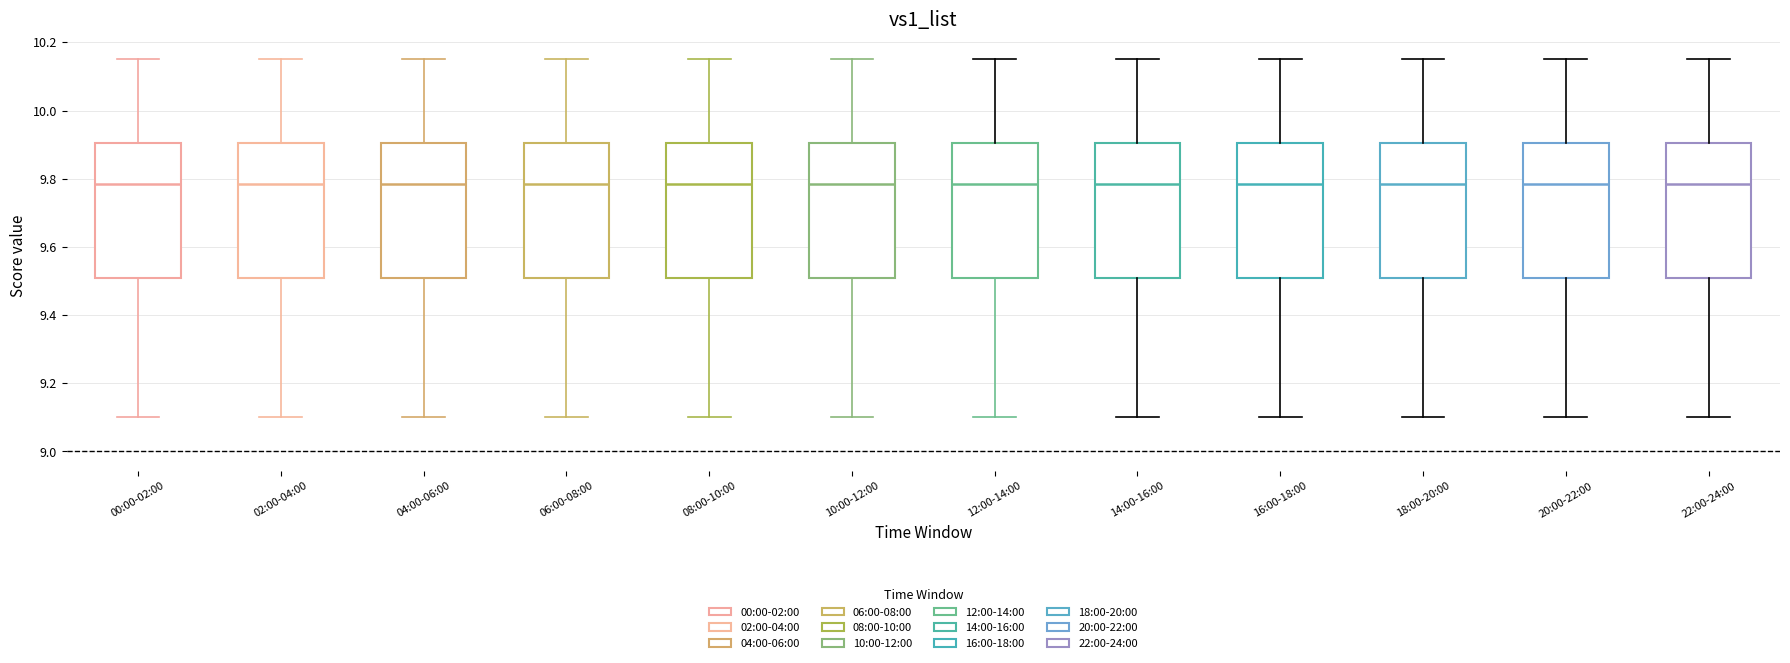

Reading left to right, read every box against the y-axis: the position of its median line, the range the box covers, and the ends of its whiskers. The values are not printed on the chart, so give them approximately, as read against the axis.

00:00-02:00: median 9.78, box 9.50 to 9.90, whiskers 9.10 to 10.16
02:00-04:00: median 9.78, box 9.50 to 9.90, whiskers 9.10 to 10.16
04:00-06:00: median 9.78, box 9.50 to 9.90, whiskers 9.10 to 10.16
06:00-08:00: median 9.78, box 9.50 to 9.90, whiskers 9.10 to 10.16
08:00-10:00: median 9.78, box 9.50 to 9.90, whiskers 9.10 to 10.16
10:00-12:00: median 9.78, box 9.50 to 9.90, whiskers 9.10 to 10.16
12:00-14:00: median 9.78, box 9.50 to 9.90, whiskers 9.10 to 10.16
14:00-16:00: median 9.78, box 9.50 to 9.90, whiskers 9.10 to 10.16
16:00-18:00: median 9.78, box 9.50 to 9.90, whiskers 9.10 to 10.16
18:00-20:00: median 9.78, box 9.50 to 9.90, whiskers 9.10 to 10.16
20:00-22:00: median 9.78, box 9.50 to 9.90, whiskers 9.10 to 10.16
22:00-24:00: median 9.78, box 9.50 to 9.90, whiskers 9.10 to 10.16